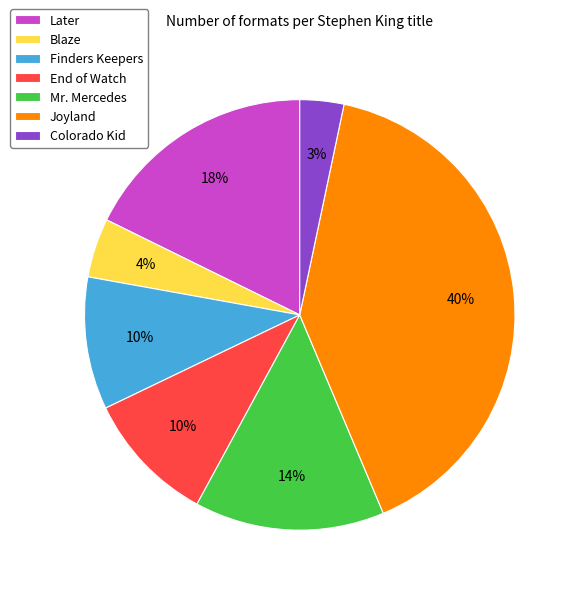

True or false: Joyland accounts for 40% of the total.

True